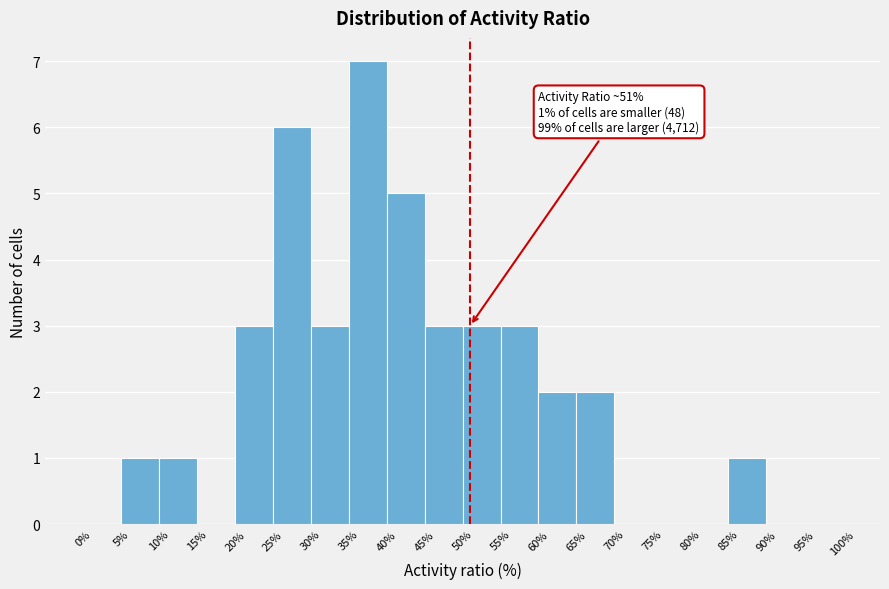

Over which range of the x-axis is the bar tallest?

35% to 40%